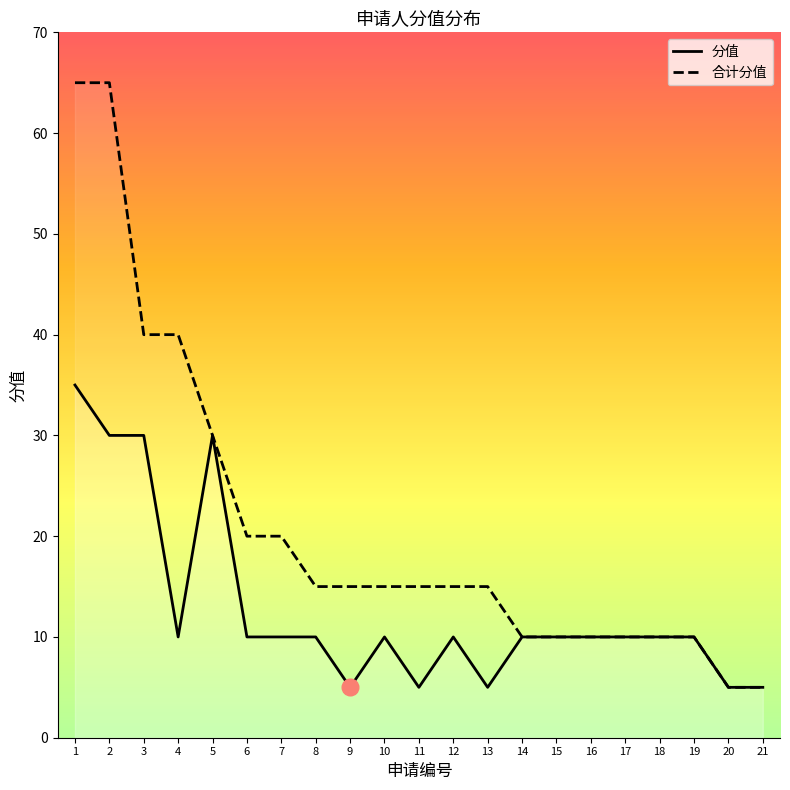

Which category has the lowest value across all series?

9